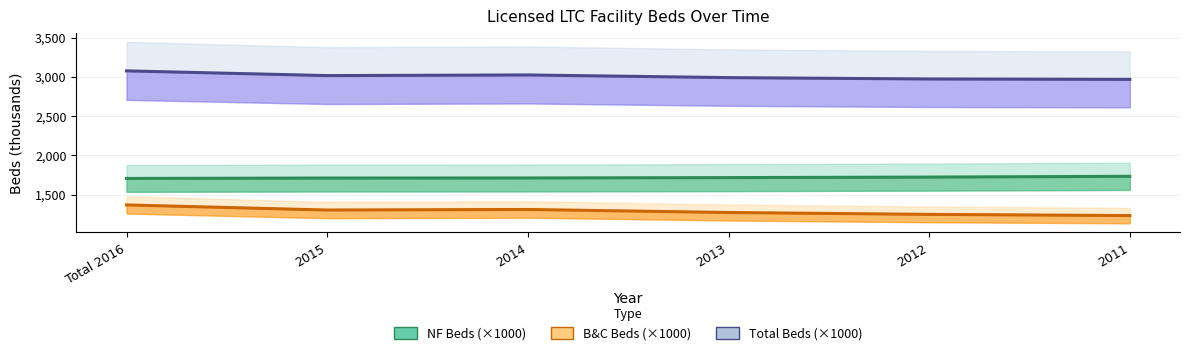

Is it true that NF Beds (×1000) equals 1716.8 at 2013?

True